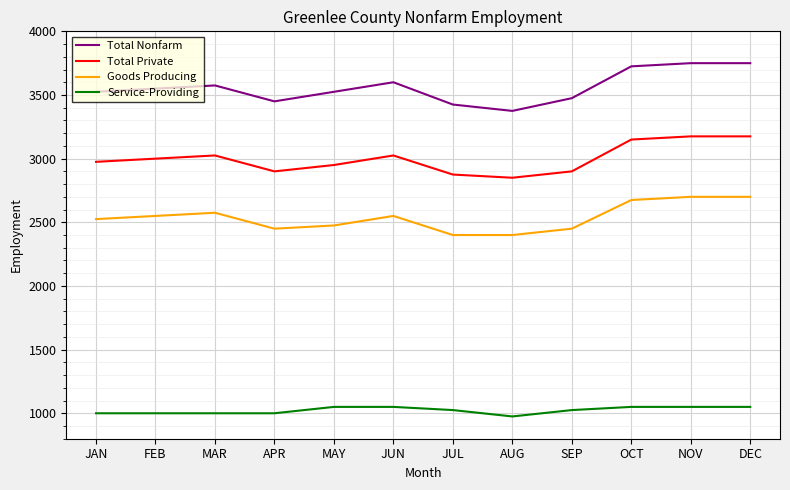

The value of Total Private at APR is 5199. True or false?

False